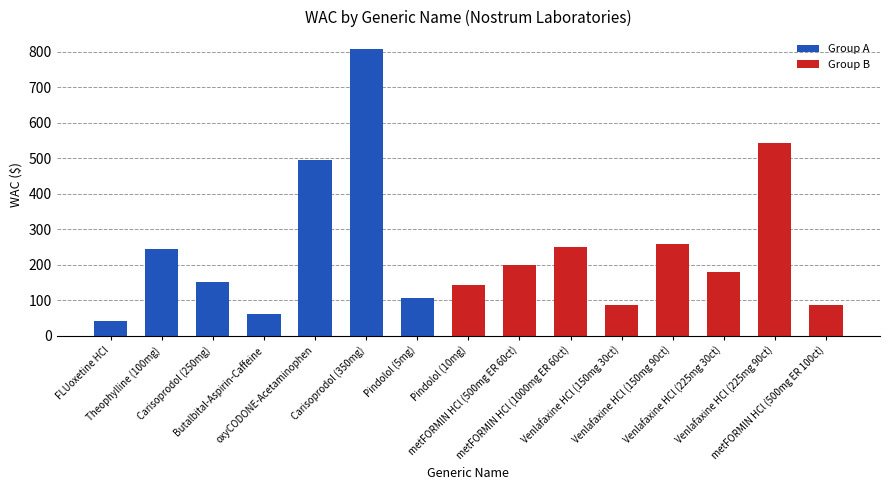

How many data points are less than 180?

7